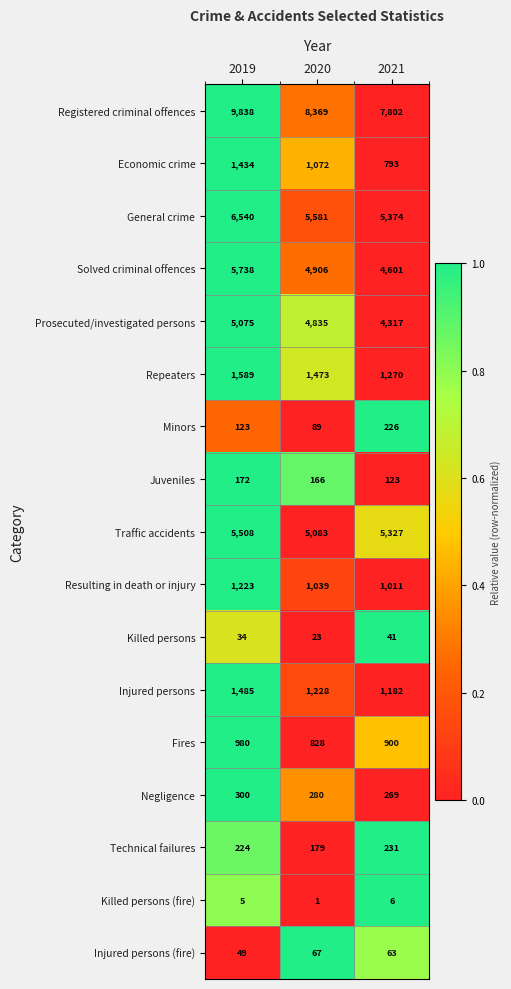

Which category has the lowest value across all series?

2020